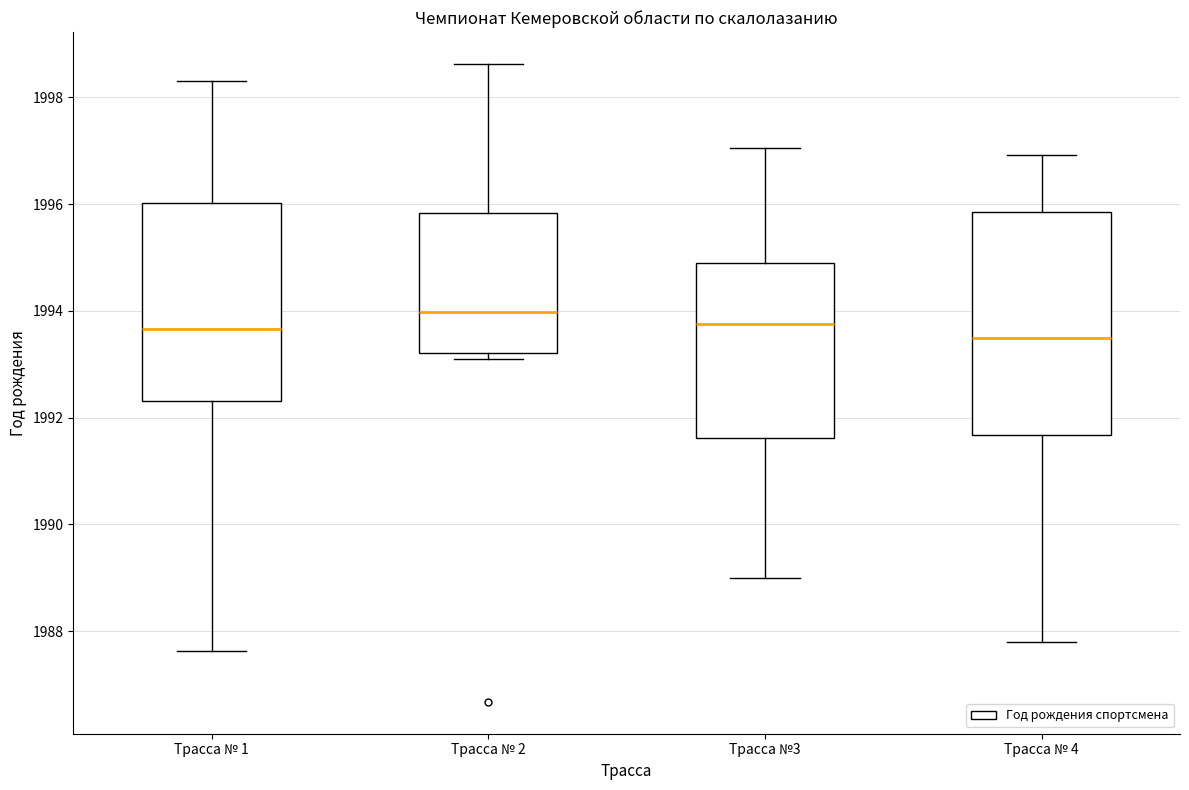

Comparing the boxes themselves (not the whiskers), which one is the tallest?

Трасса № 4